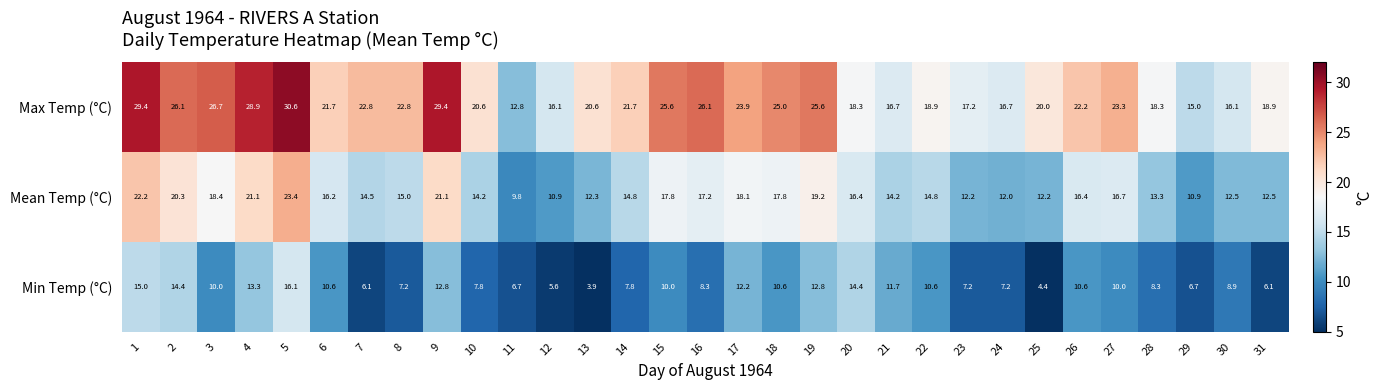

What is the difference between the maximum and second lowest values in the Max Temp (°C) series?

15.6